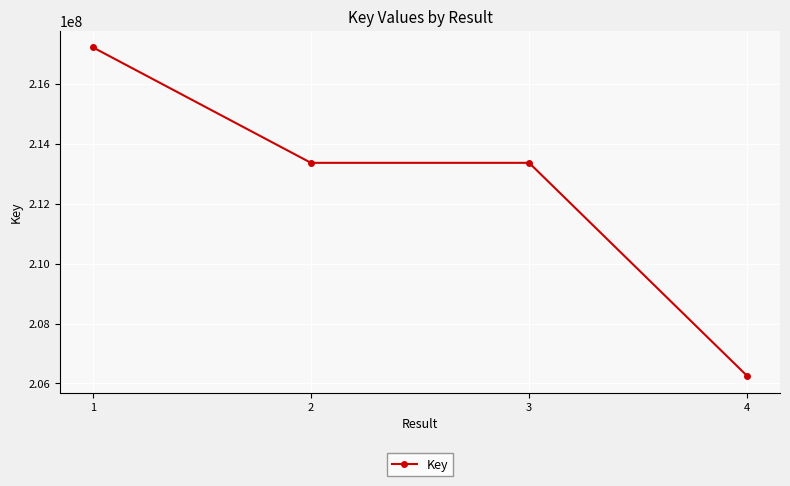

Approximately how many times larger is the value at 3 compared to 1?

1.0